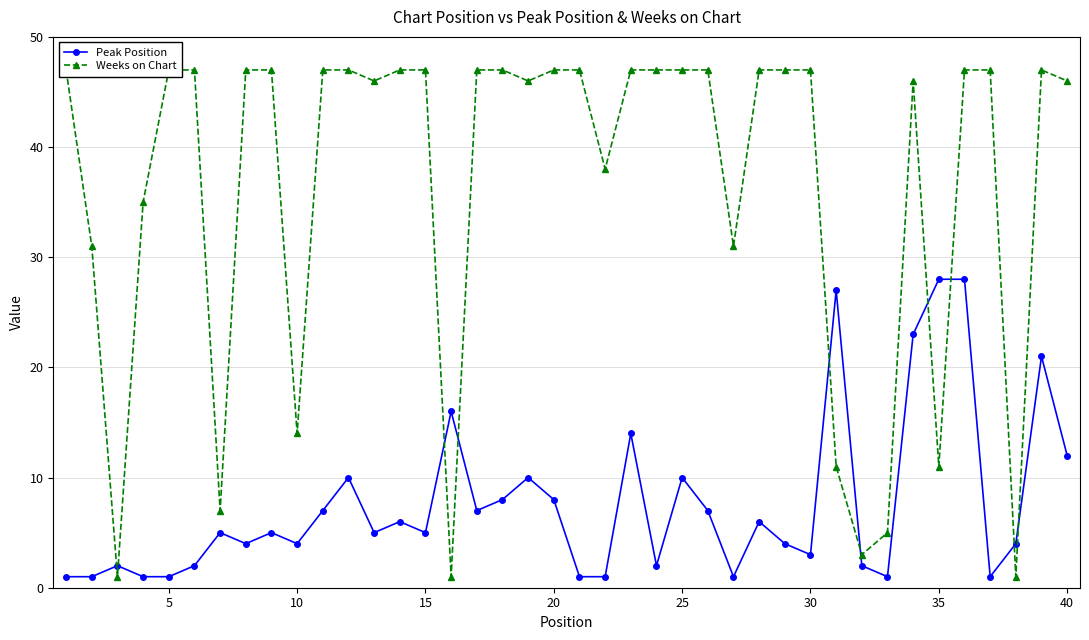

Rank the series by their average value, from lowest to highest.

Peak Position, Weeks on Chart